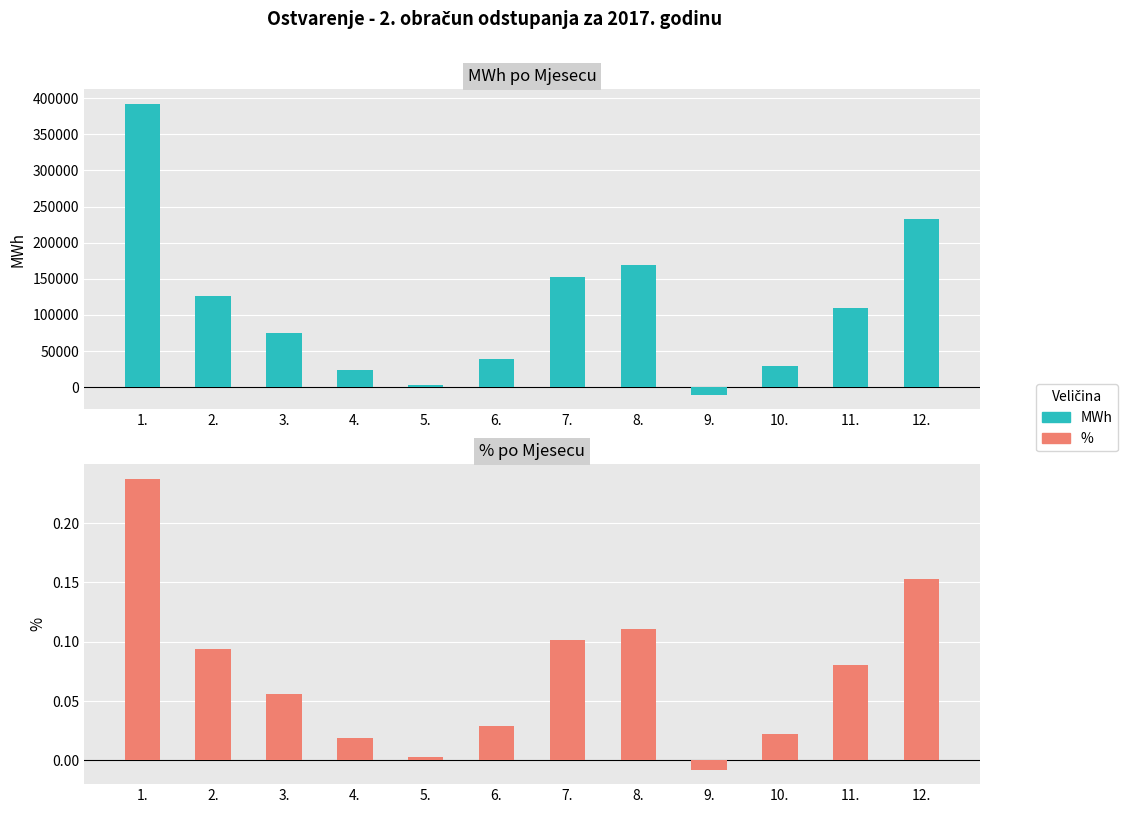

Which series has the largest total across all categories?

MWh